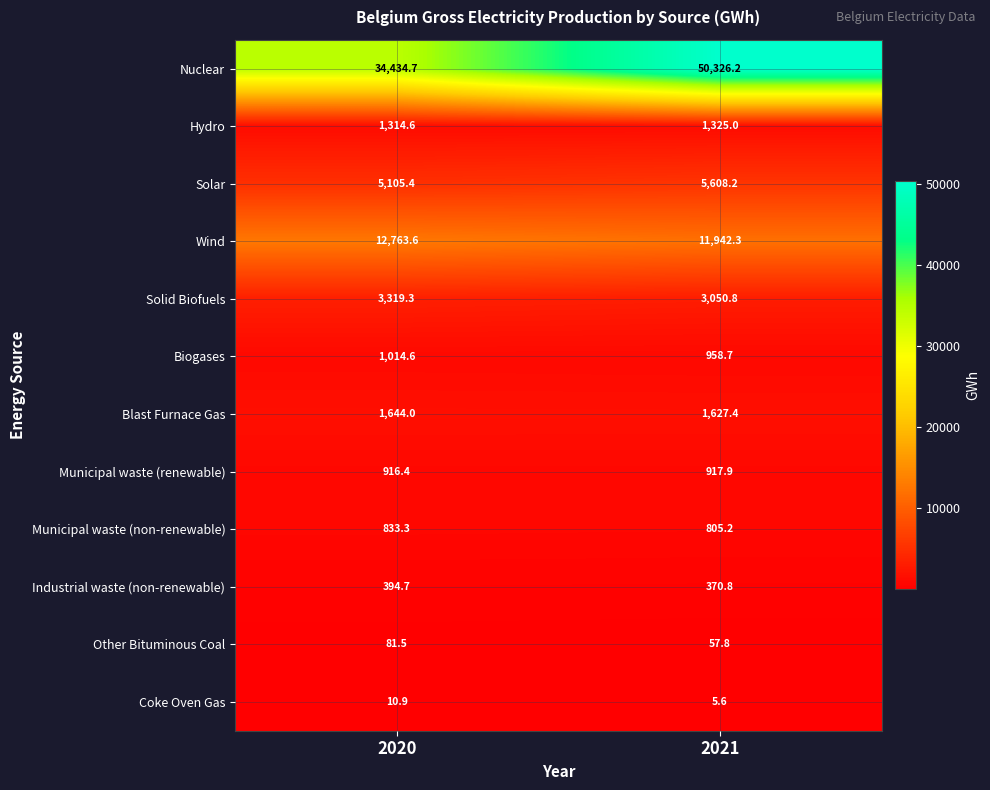

What is the highest value of the Industrial waste (non-renewable) series?

394.7